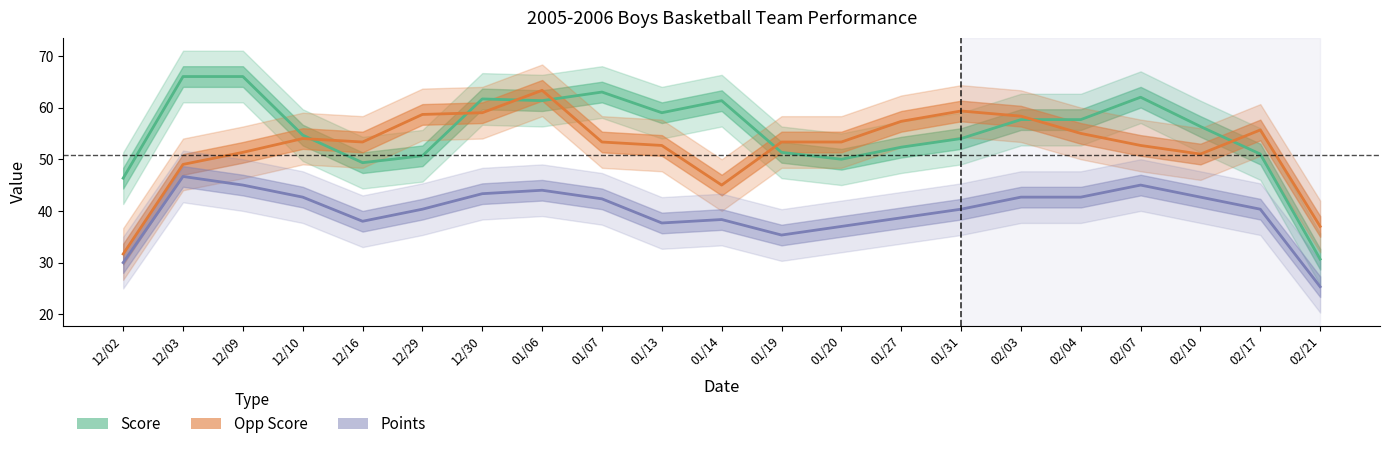

The value of Opp Score at 12/29 is 14. True or false?

False